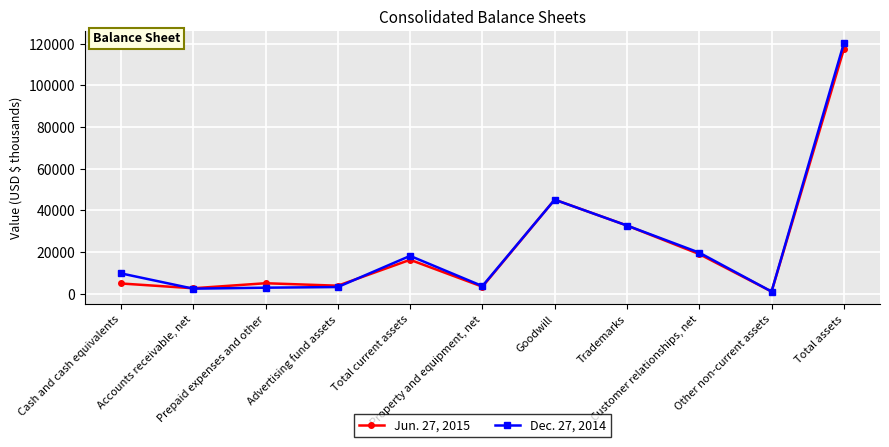

What is the value of the Dec. 27, 2014 point at the 3rd from the left?

2848